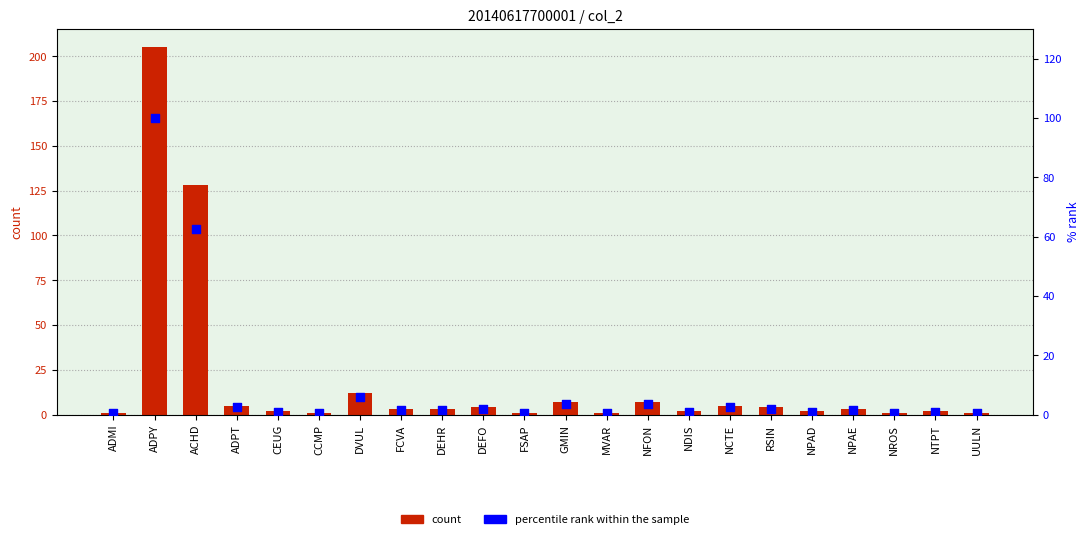

Which series has the widest spread of Y values?

col_2